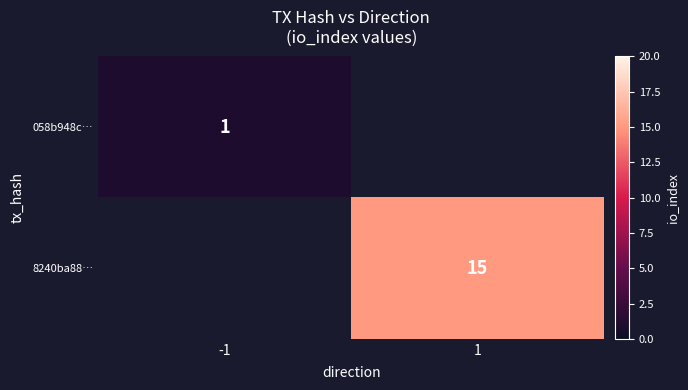

Is it true that 8240ba88… equals 24 at 1?

False